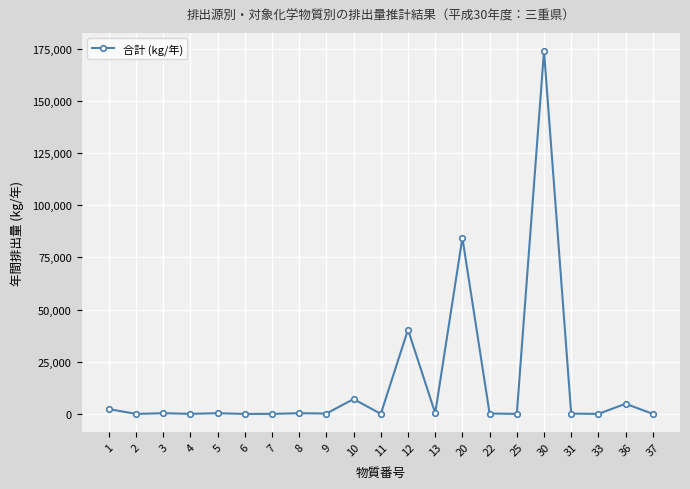

What is the value of the 6th point from the left?

0.3